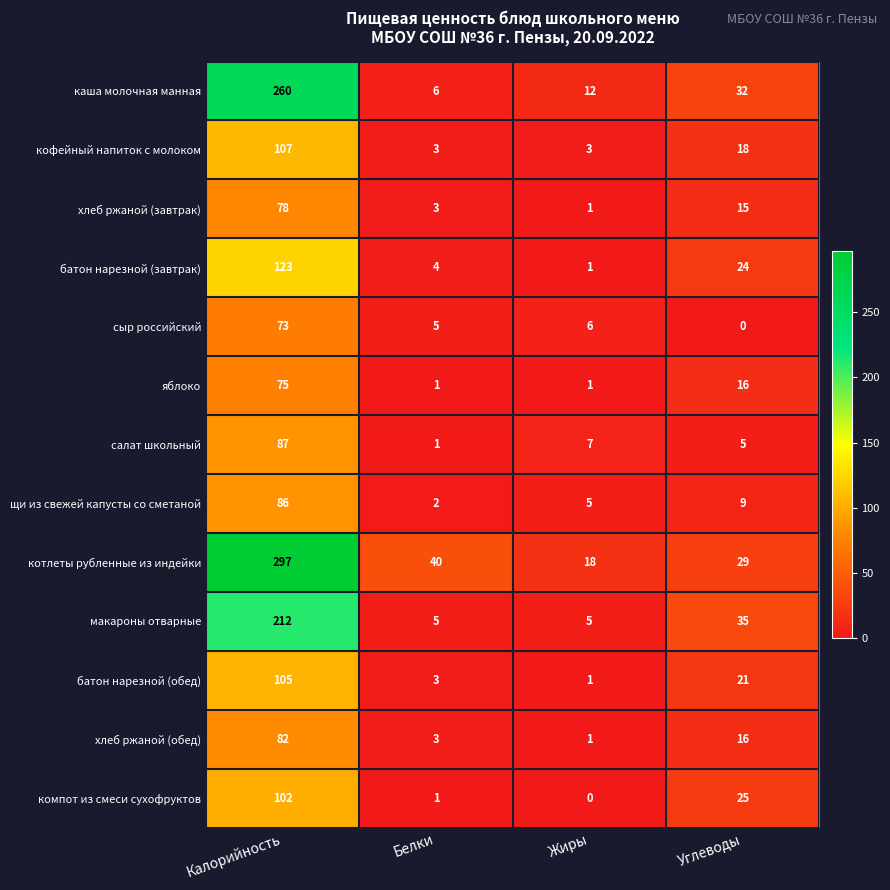

At which label does батон нарезной (обед) first exceed 21?

Калорийность